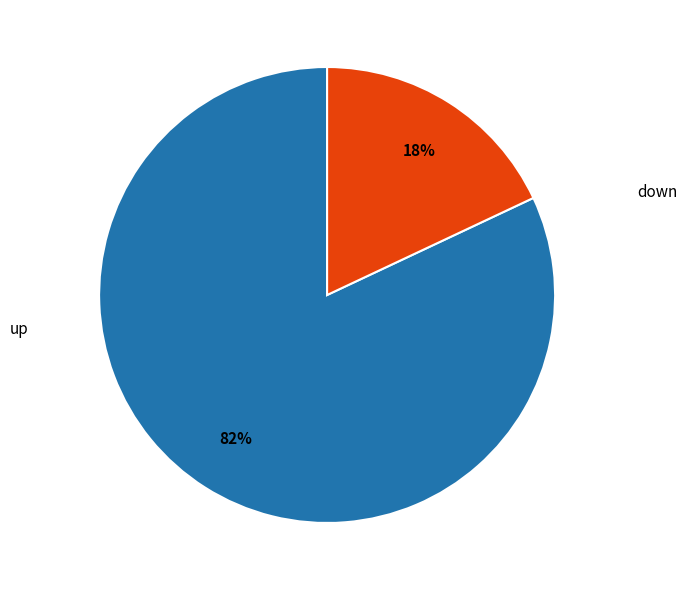

Is there any slice that represents more than half of the pie?

Yes